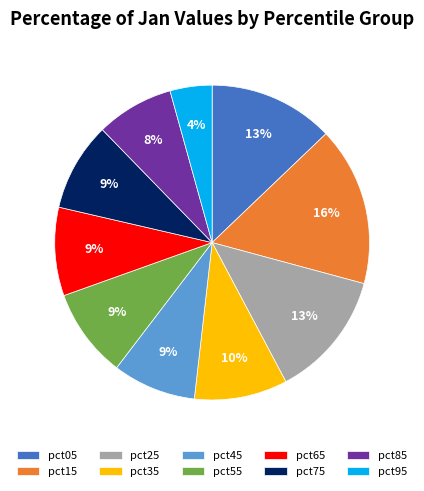

What percentage is the pct45 slice, to the nearest percent?

9%